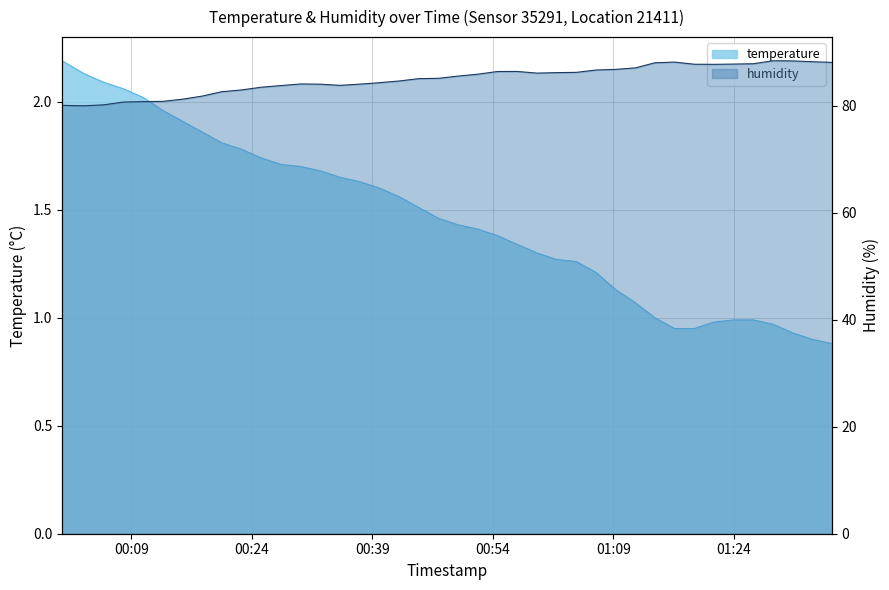

Where is the first local minimum for humidity?

2023-03-19T00:03:08